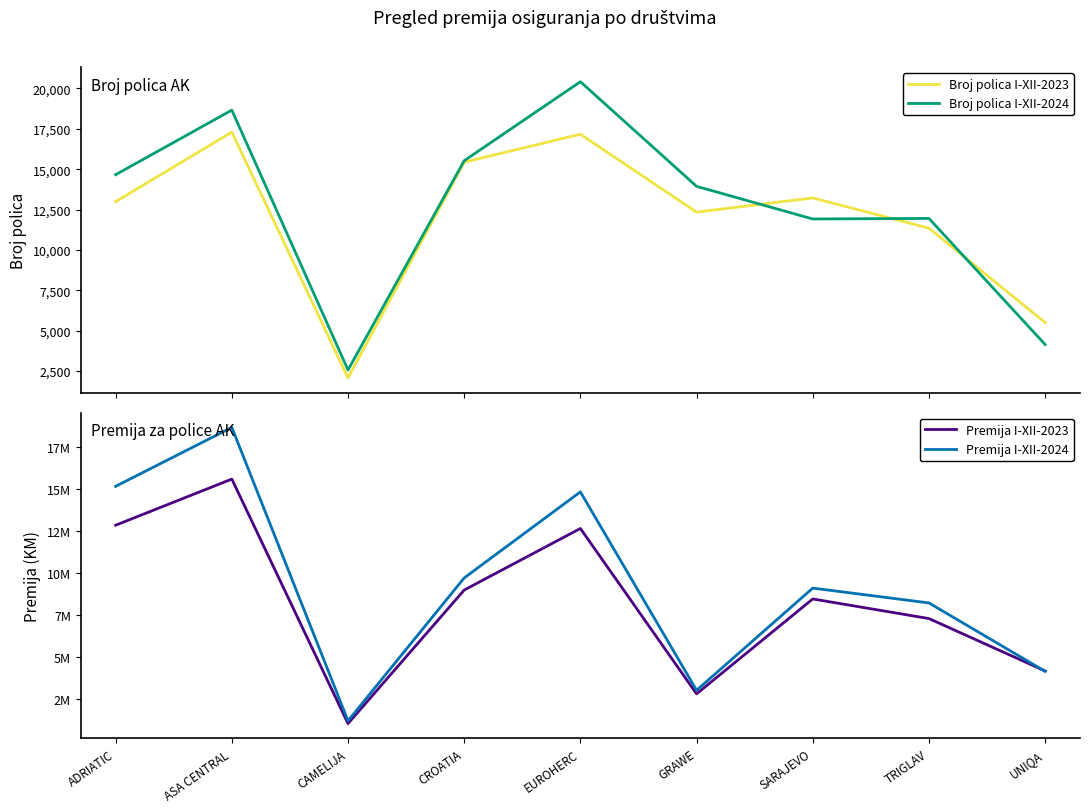

What is the minimum value shown in the chart?

2067